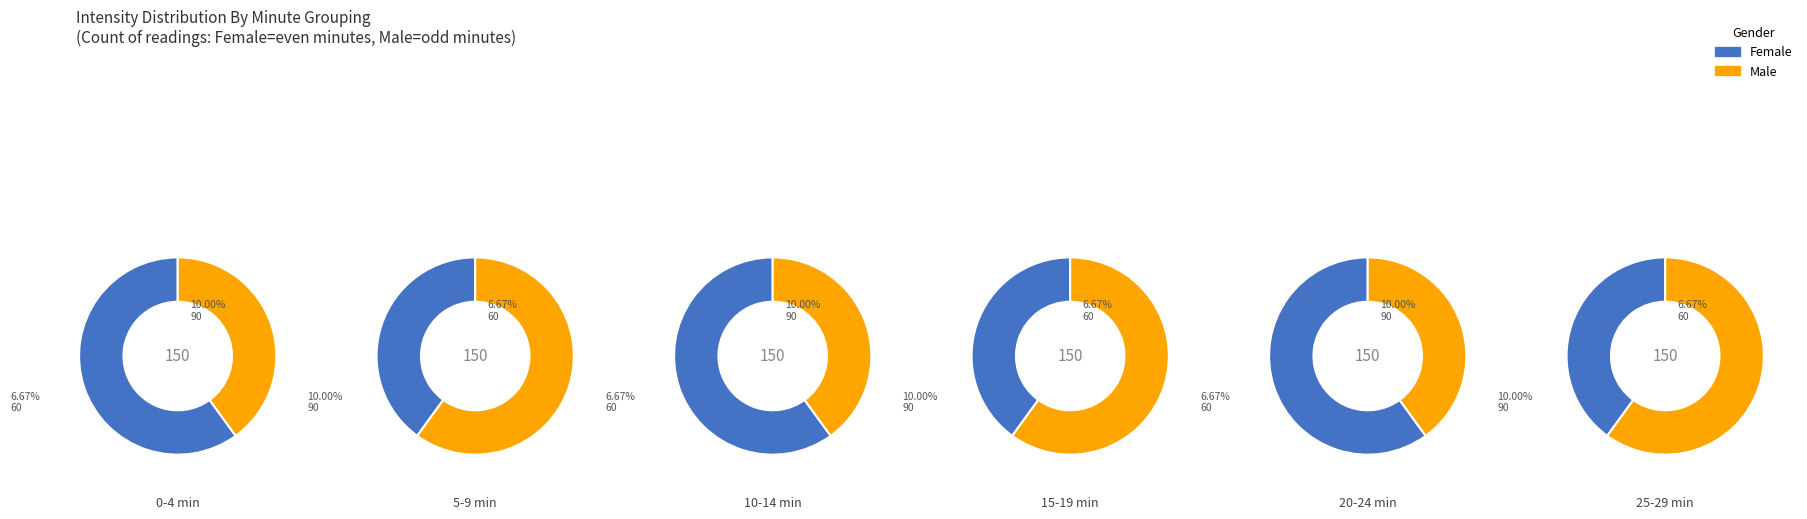

How much of the chart is everything except 0?

100.0%